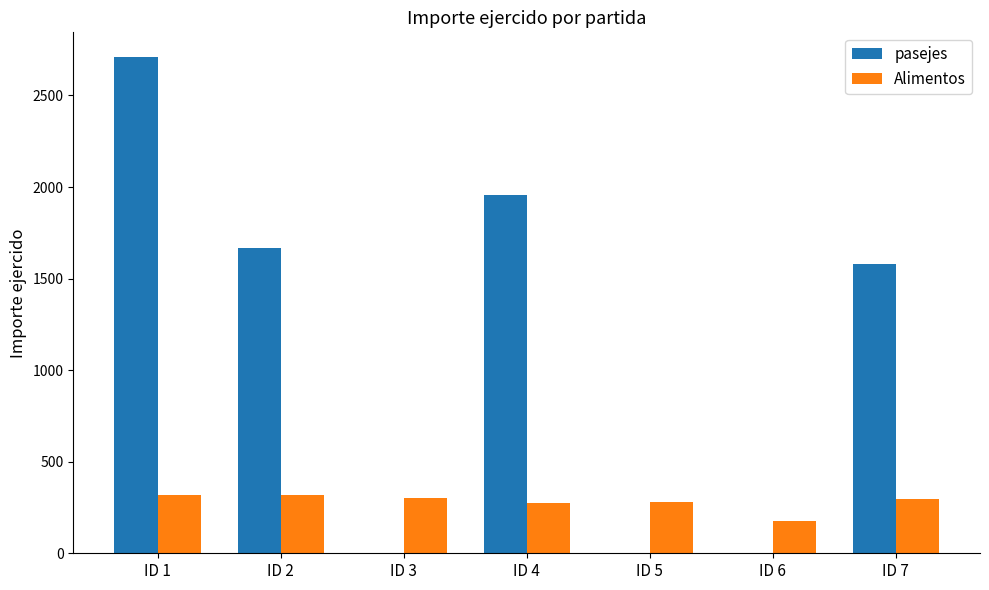

What is the greatest value displayed?

2709.4